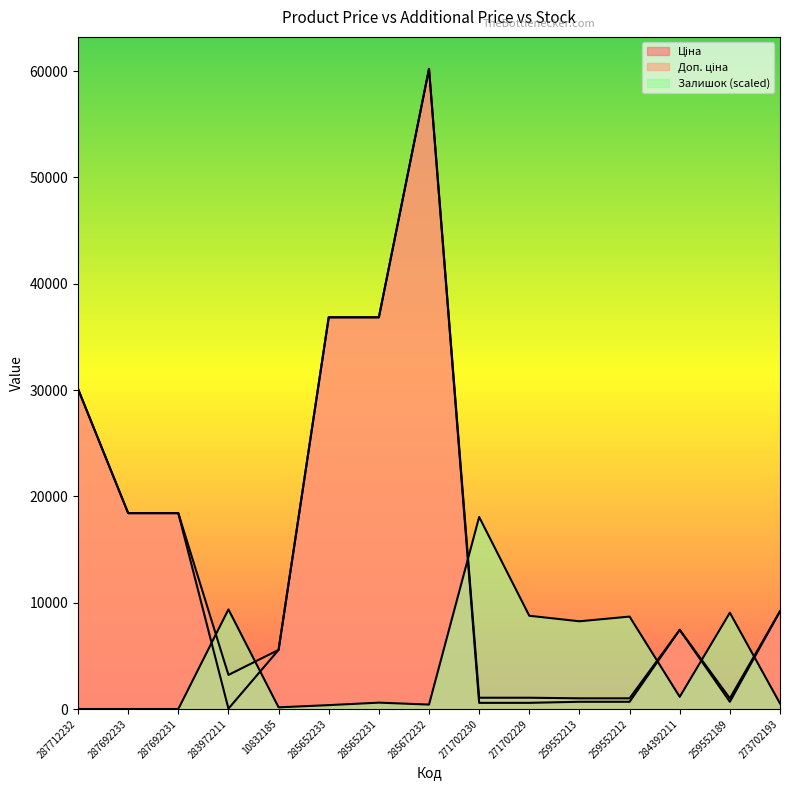

What is the total value across all series at 287712232?

60205.6